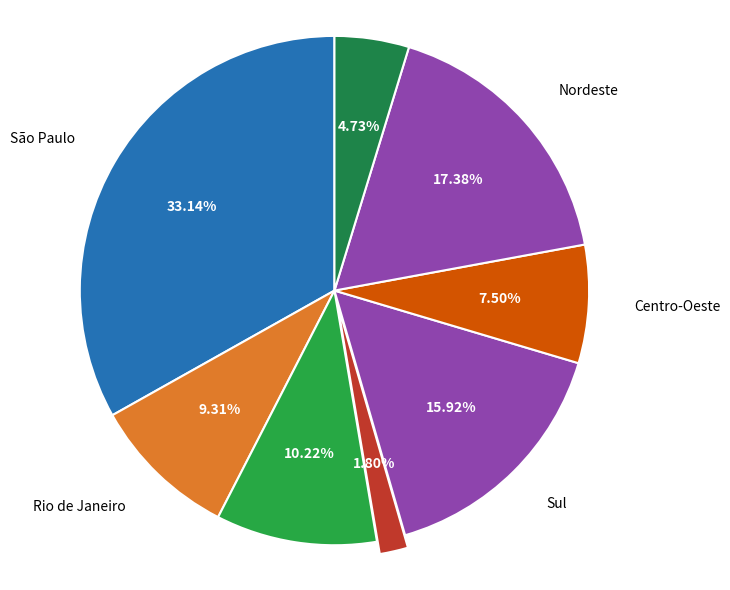

Count the number of slices in the pie.

8